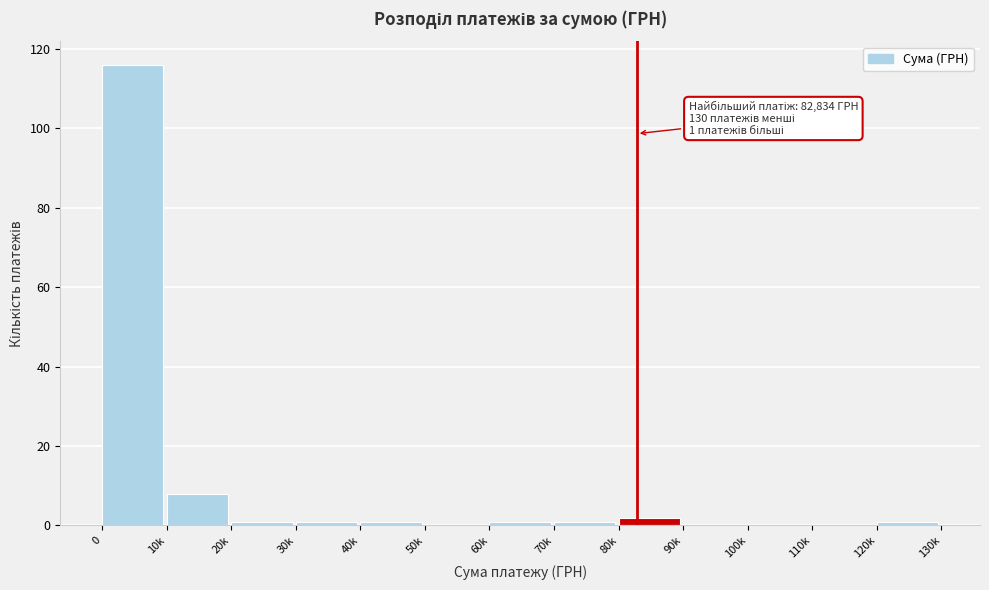

Reading right to left, list all the values displayed in this chart.

120k=1	110k=0	100k=0	90k=0	80k=2	70k=1	60k=1	50k=0	40k=1	30k=1	20k=1	10k=8	0=116